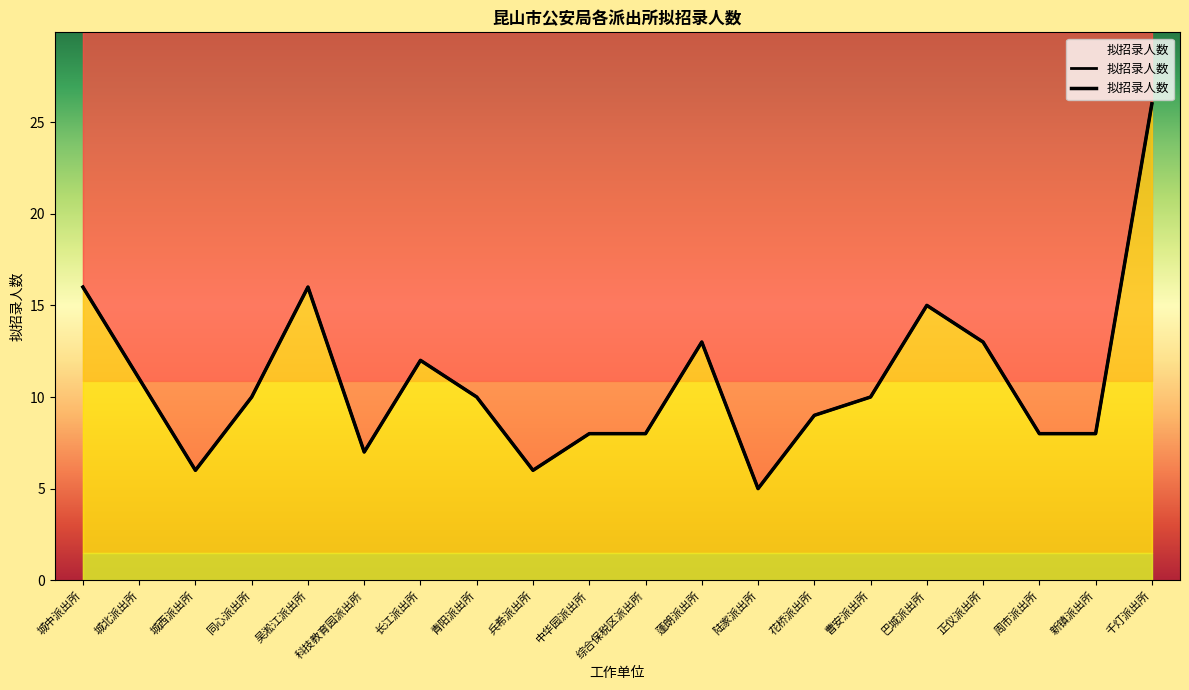

How many distinct data groups are displayed?

1